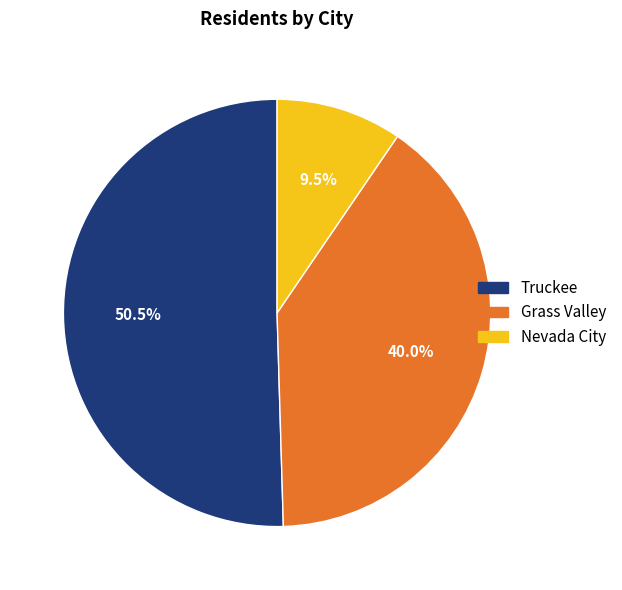

Is Nevada City the majority of the pie?

No